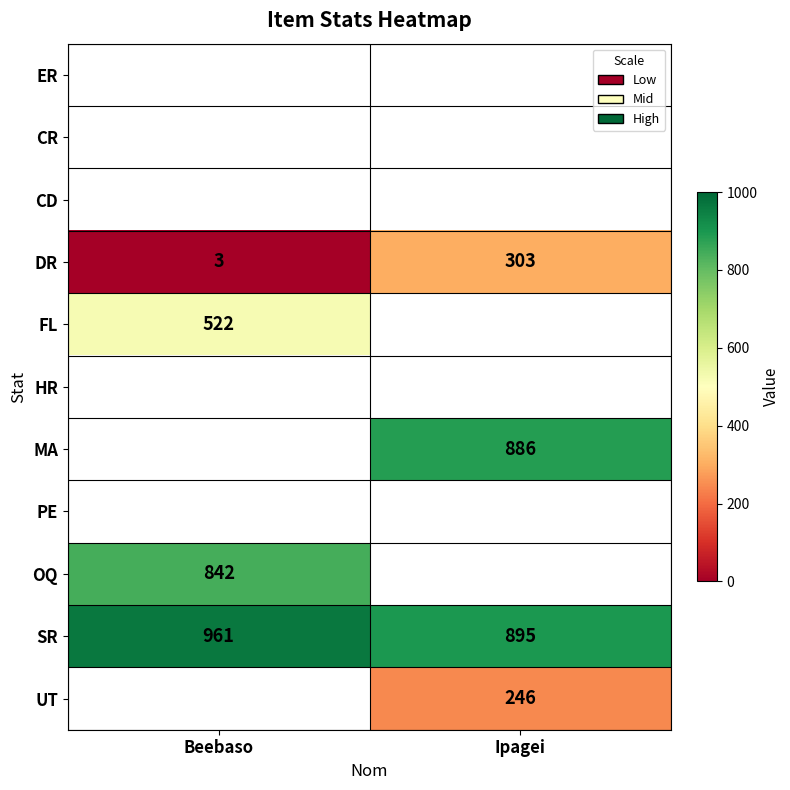

True or false: FL has a value of 522 at Beebaso.

True